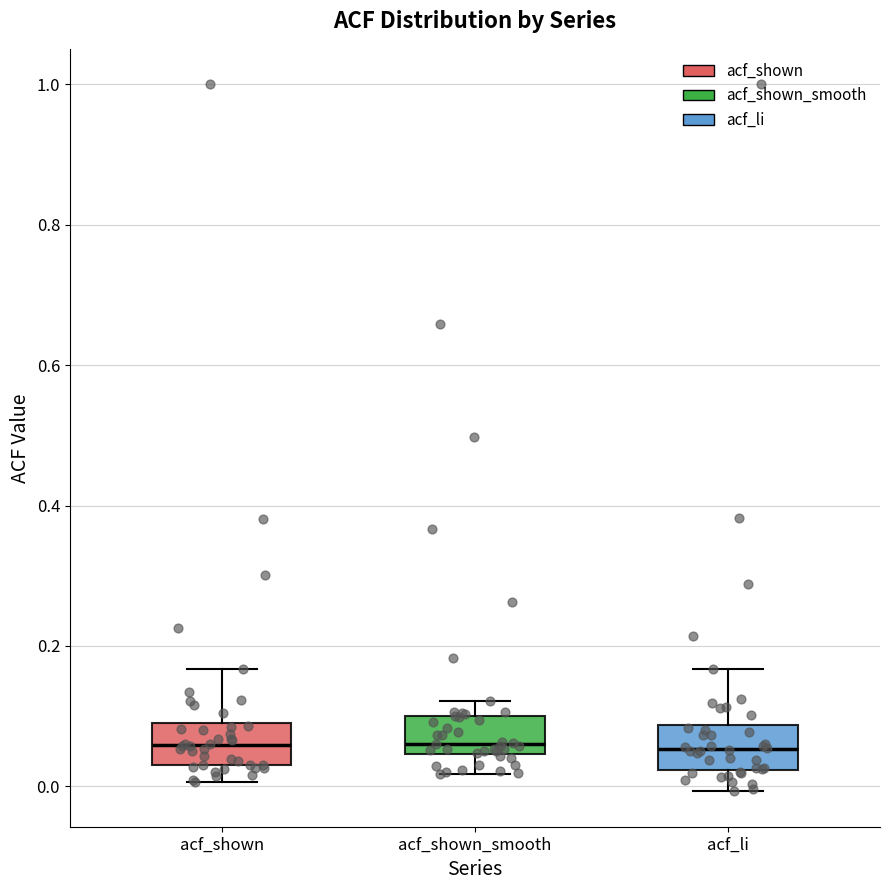

Reading left to right, read every box against the y-axis: the position of its median line, the range the box covers, and the ends of its whiskers. The values are not printed on the chart, so give them approximately, as read against the axis.

acf_shown: median 0.06, box 0.04 to 0.10, whiskers 0.00 to 0.16
acf_shown_smooth: median 0.06, box 0.04 to 0.10, whiskers 0.02 to 0.12
acf_li: median 0.06, box 0.02 to 0.08, whiskers 0.00 to 0.16